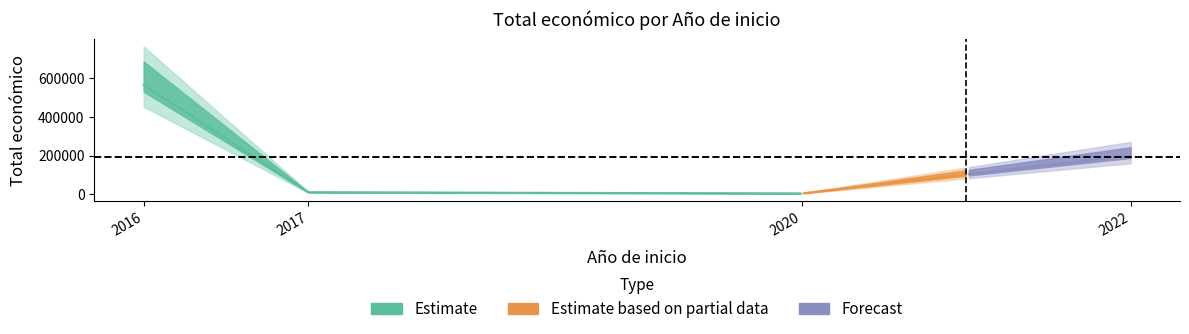

The value at 2017 is 10750. True or false?

True